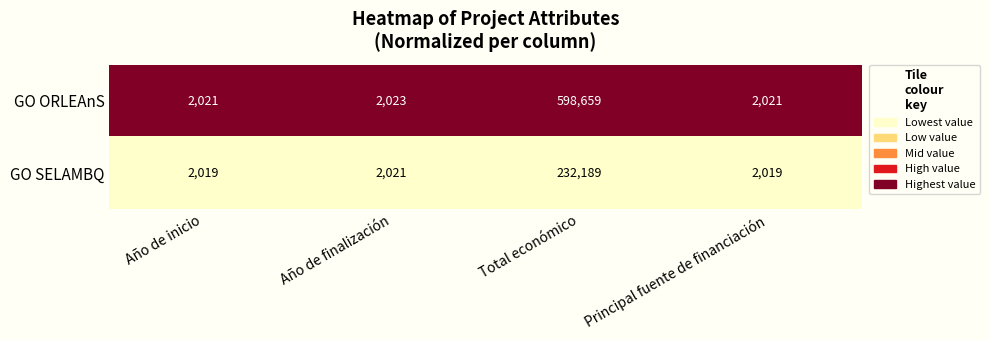

Reading left to right, extract all data points from this chart.

GO ORLEAnS: 2021	2023	598659	2021
GO SELAMBQ: 2019	2021	232189	2019